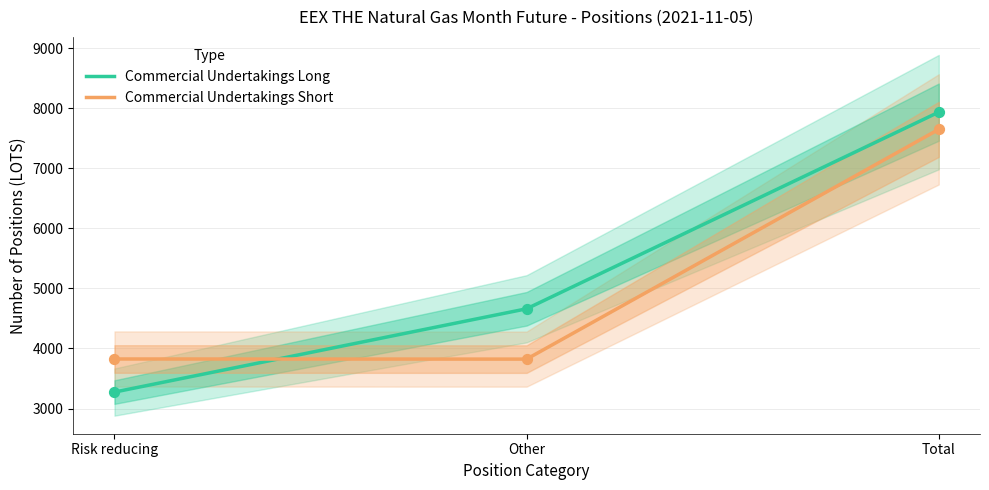

At which category is the sum across all series the highest?

Total